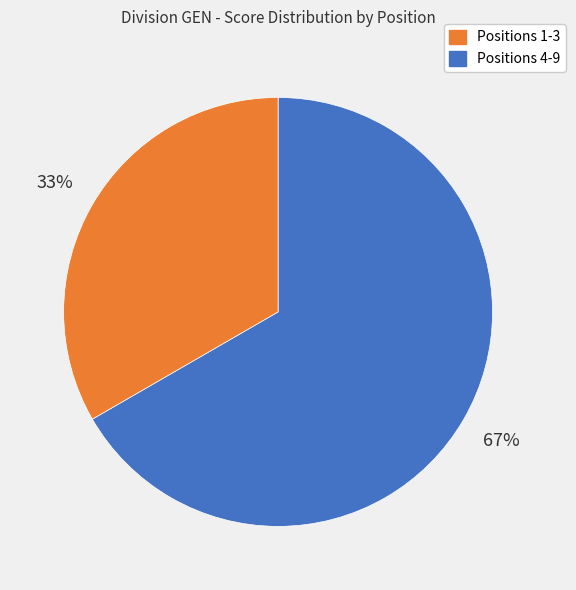

Does any single category account for the majority?

Yes